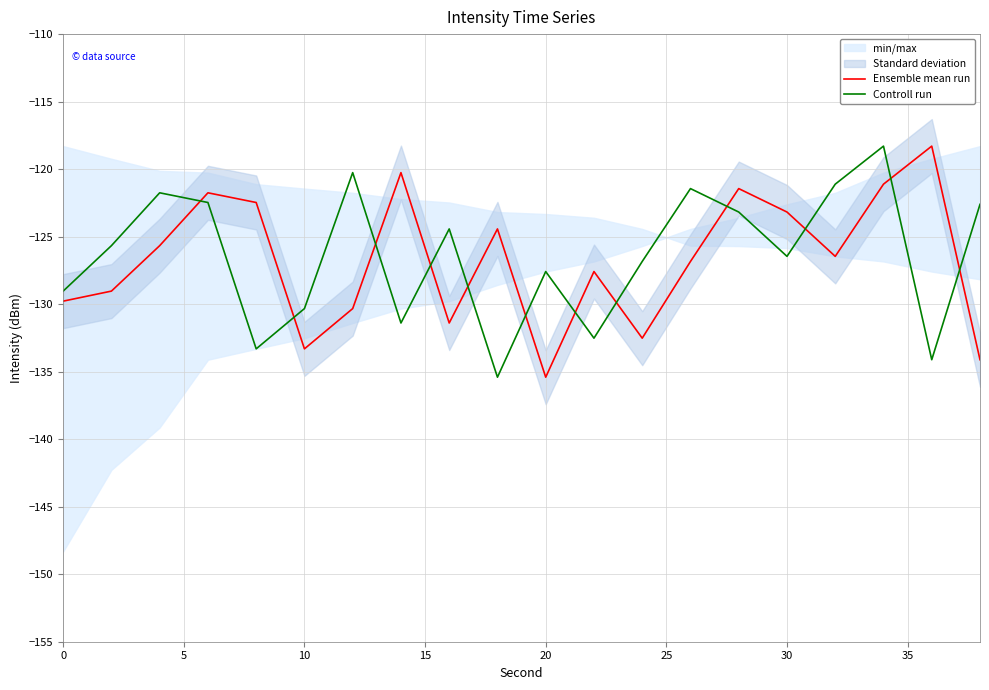

True or false: Controll run and Ensemble mean run intersect in this chart.

True